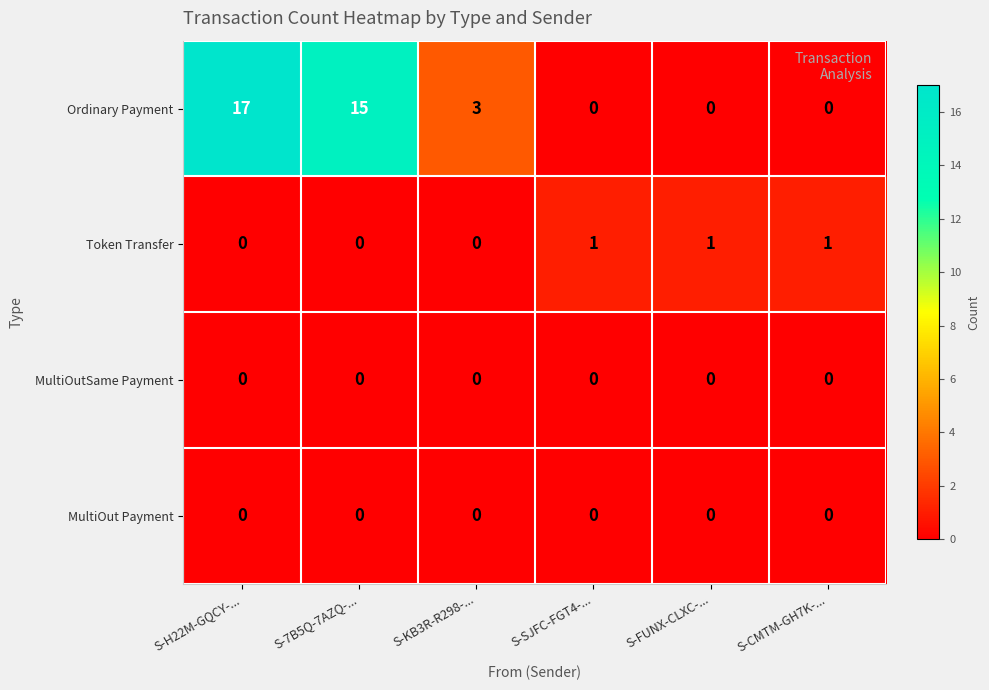

Which series has the largest total across all categories?

Ordinary Payment